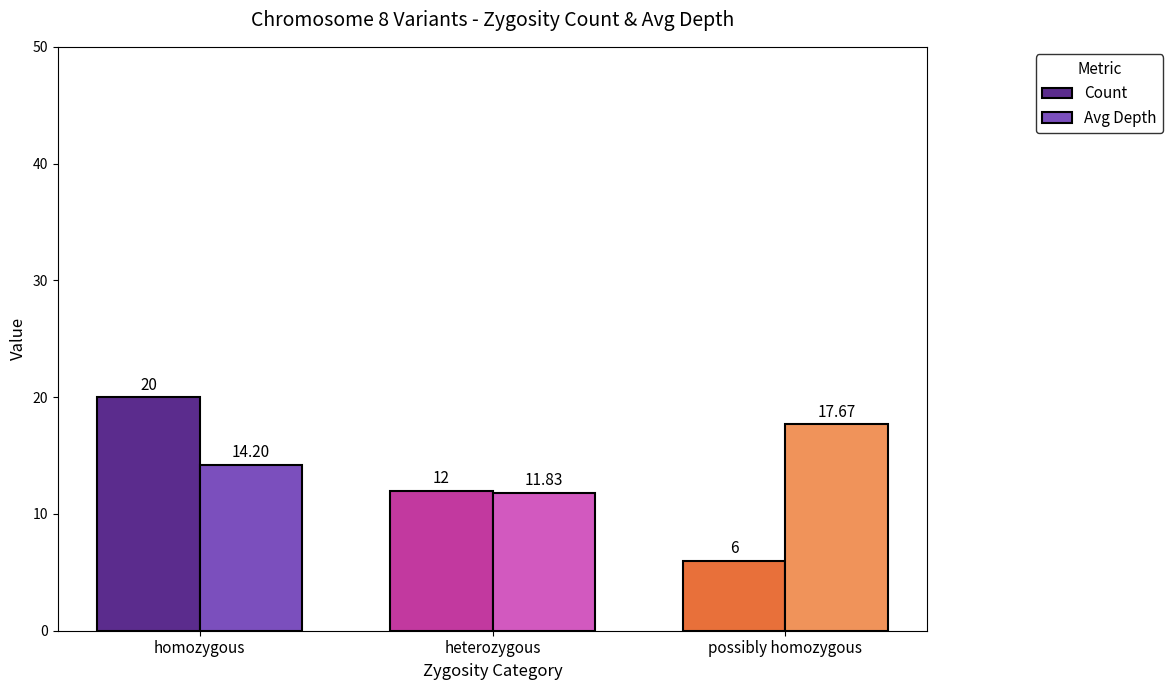

What is the average value of the Count series?

12.7